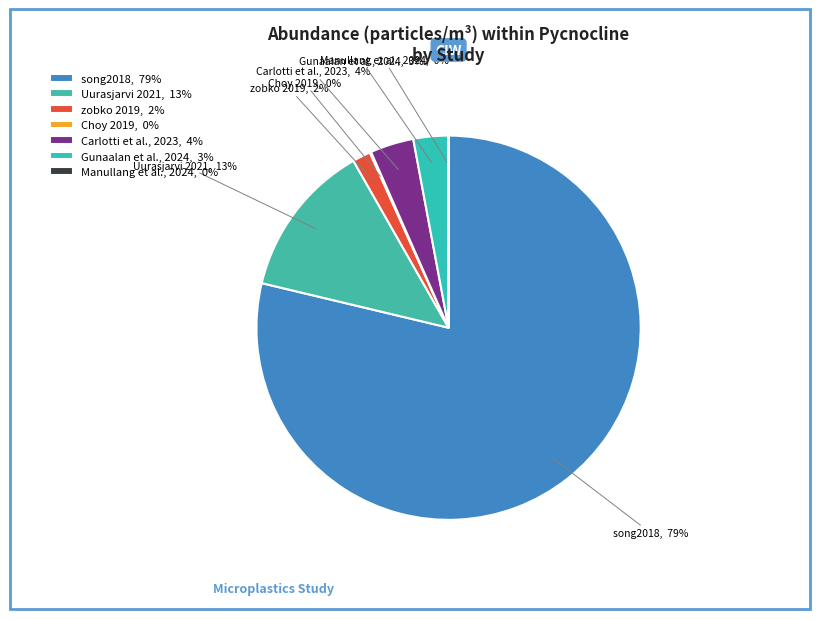

Between Uurasjarvi 2021 and Carlotti et al., 2023, which is larger?

Uurasjarvi 2021